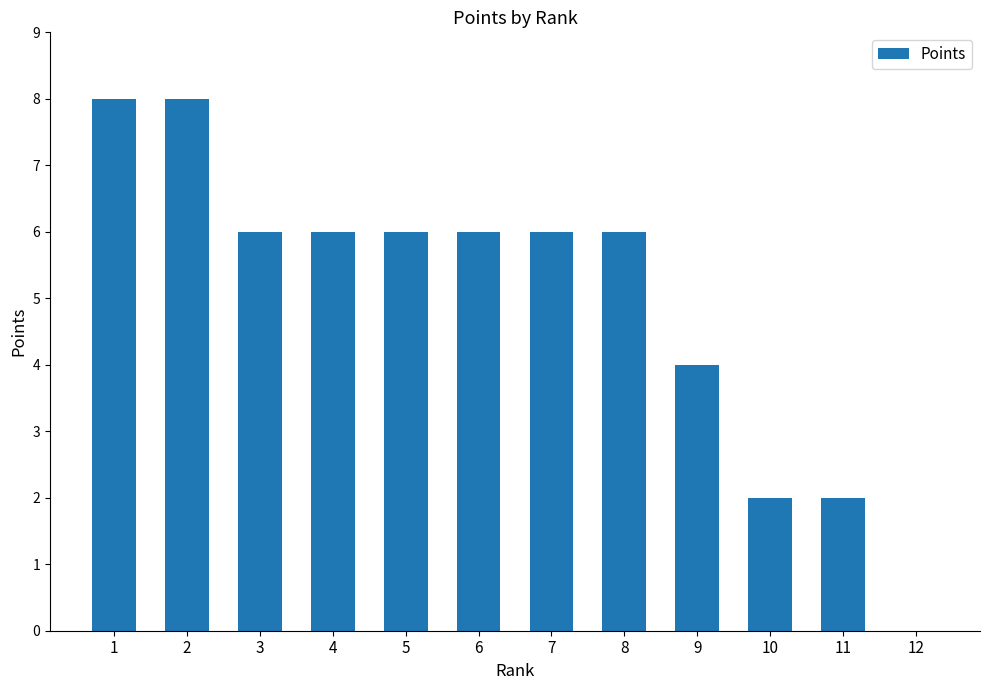

What is the sum of the values at 9 and 7?

10